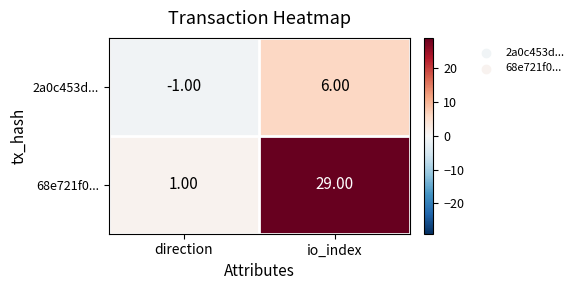

What is the total value across all series at io_index?

35